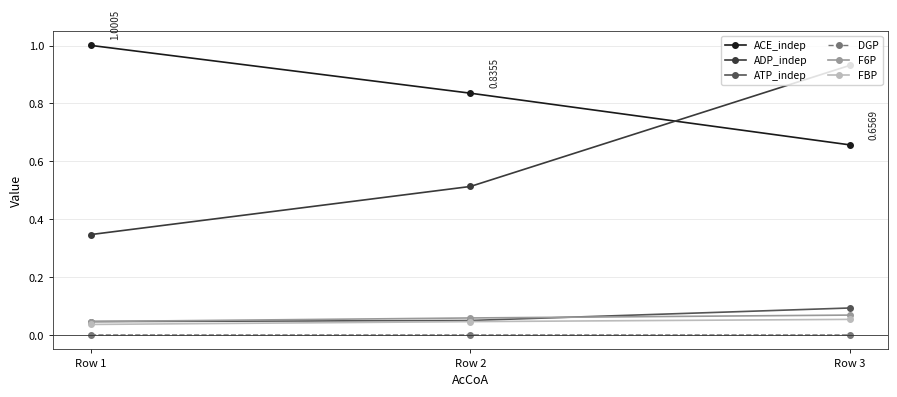

How many lines are shown in the chart?

6